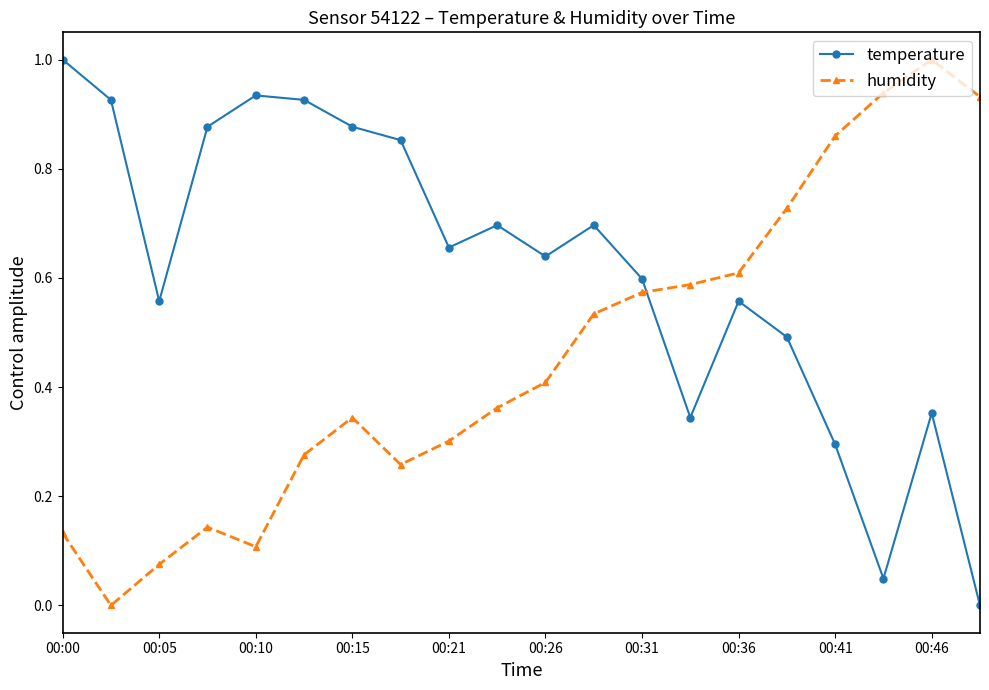

List the series in order of their overall mean, lowest first.

humidity, temperature